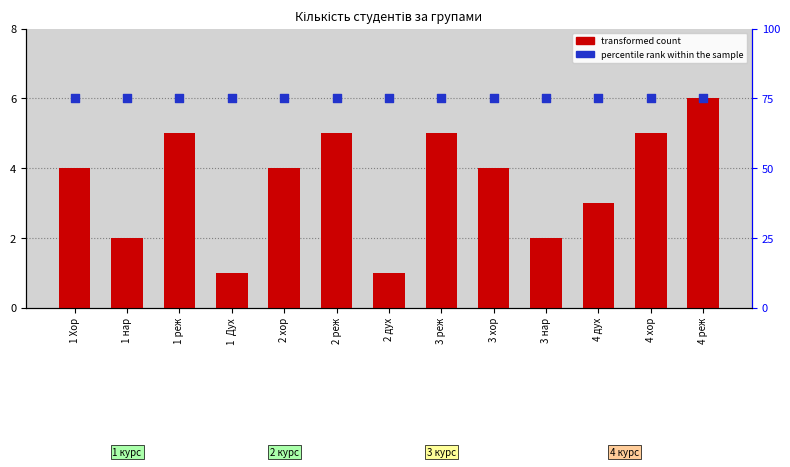

Which series has the largest total across all categories?

percentile rank within the sample